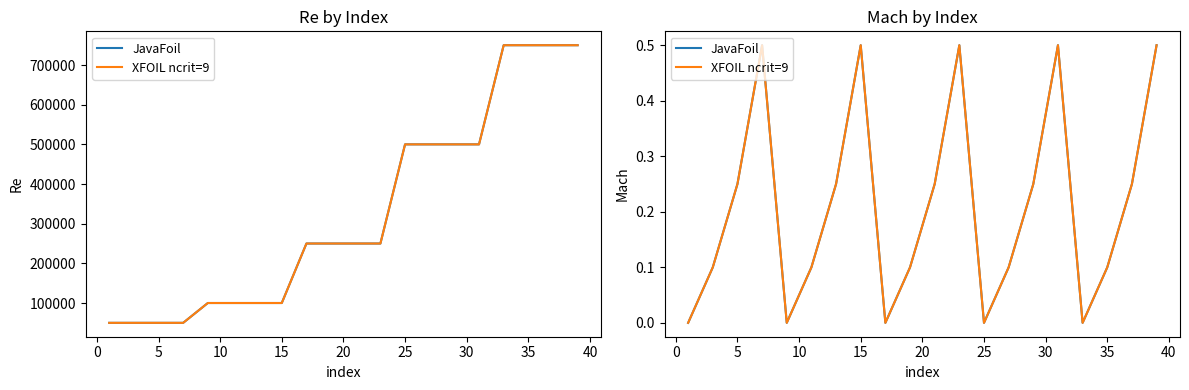

Is the value of JavaFoil at 13 greater than the value of XFOIL ncrit=9 at 19?

No